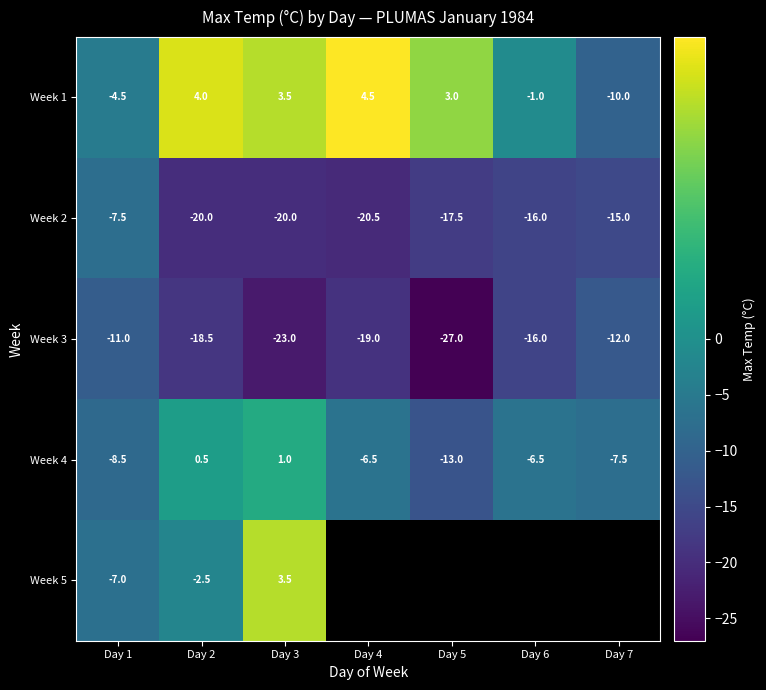

At how many categories does at least one series exceed -6?

6